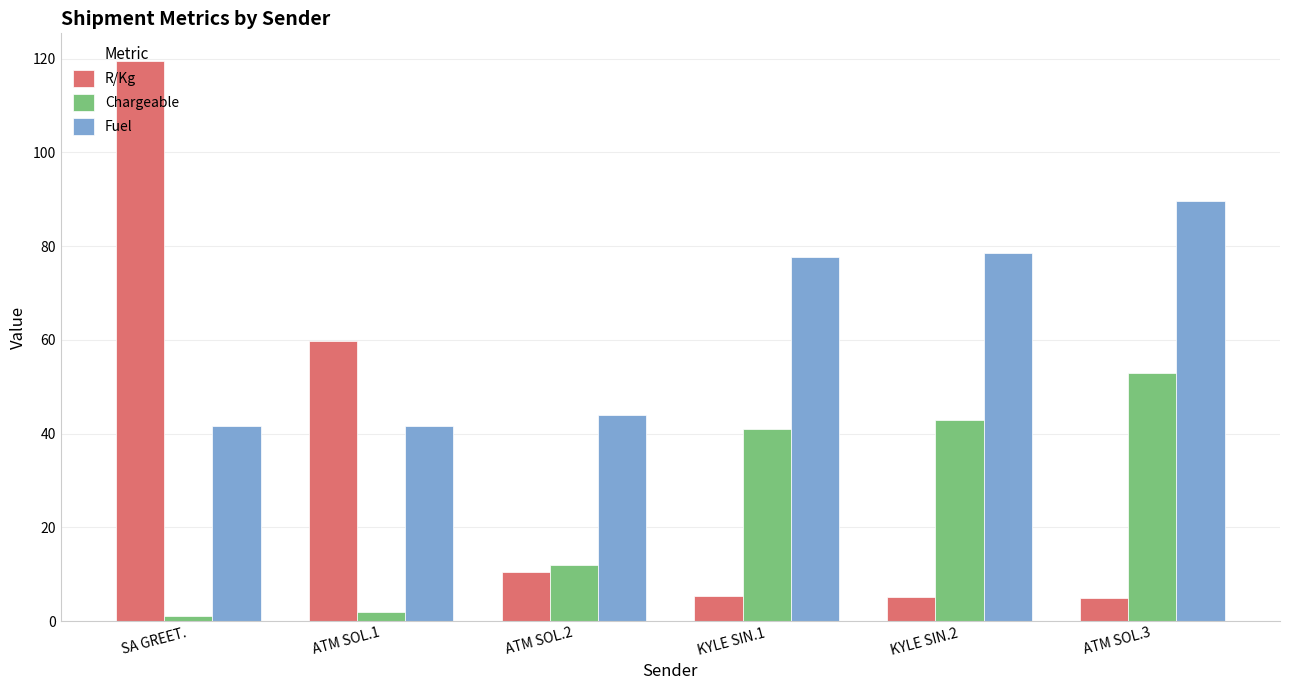

The R/Kg series shows 59.7 at ATM SOL.1. True or false?

True